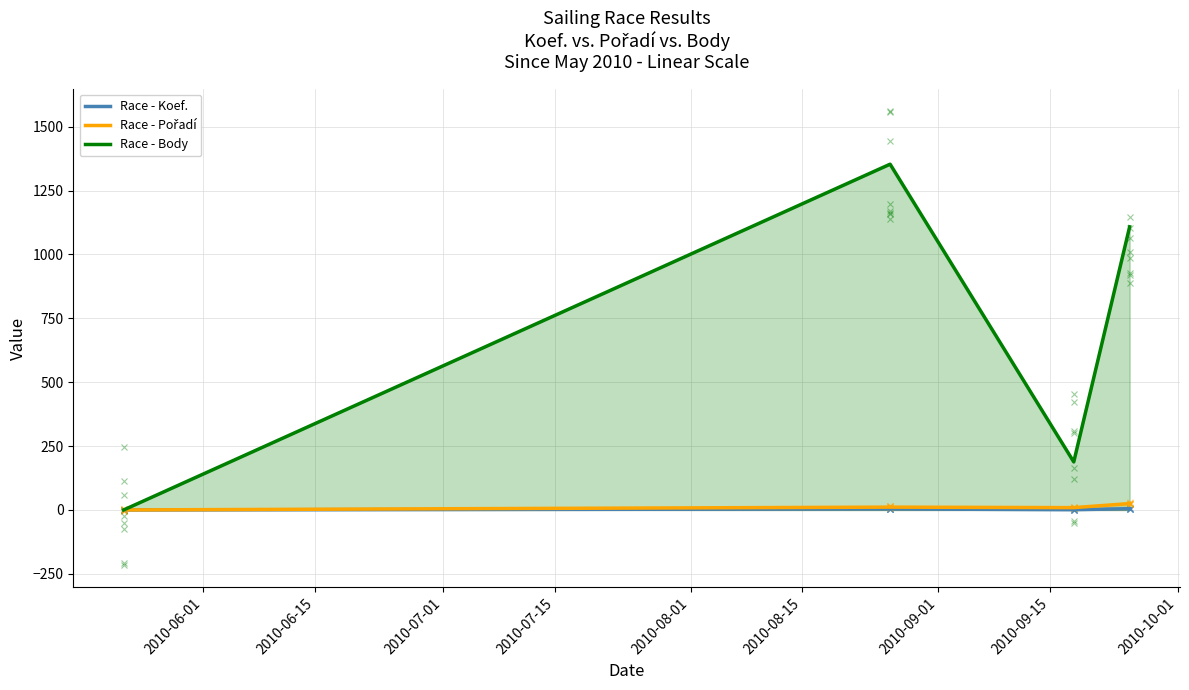

How many data points does each series have?

4